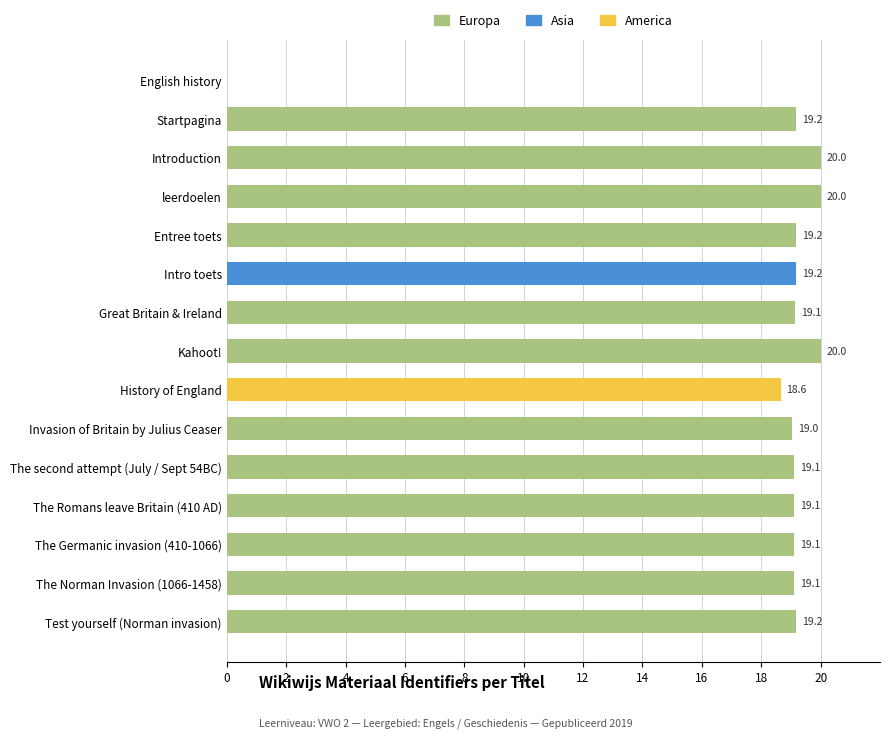

What is the maximum value shown in the chart?

20.0